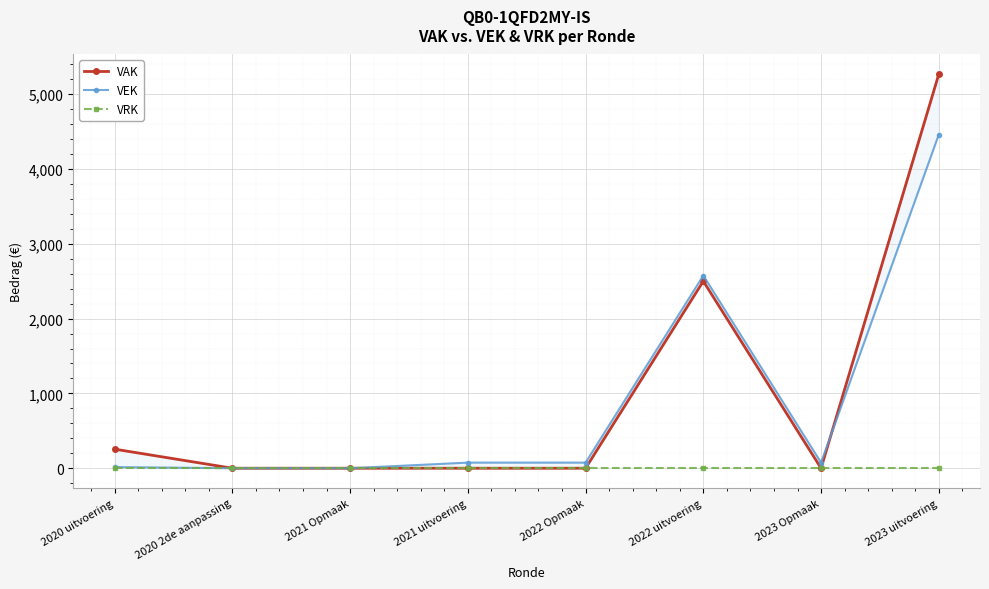

Which series changed the most between 2021 Opmaak and 2023 Opmaak?

VEK